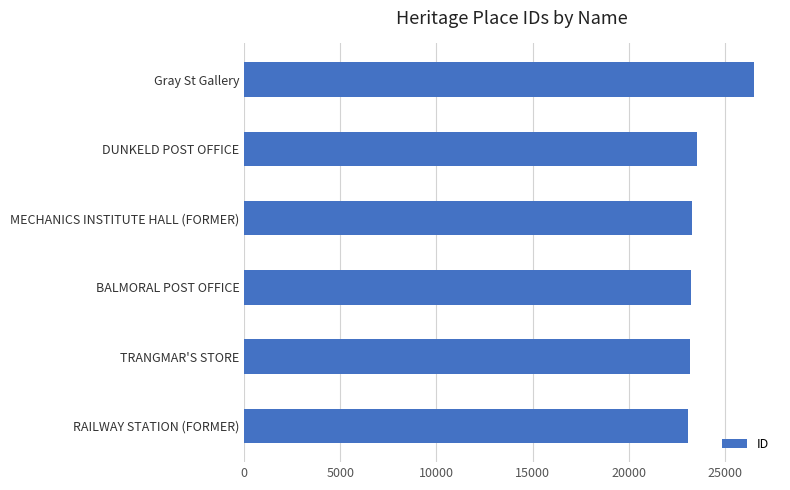

Read the value at BALMORAL POST OFFICE.

23251